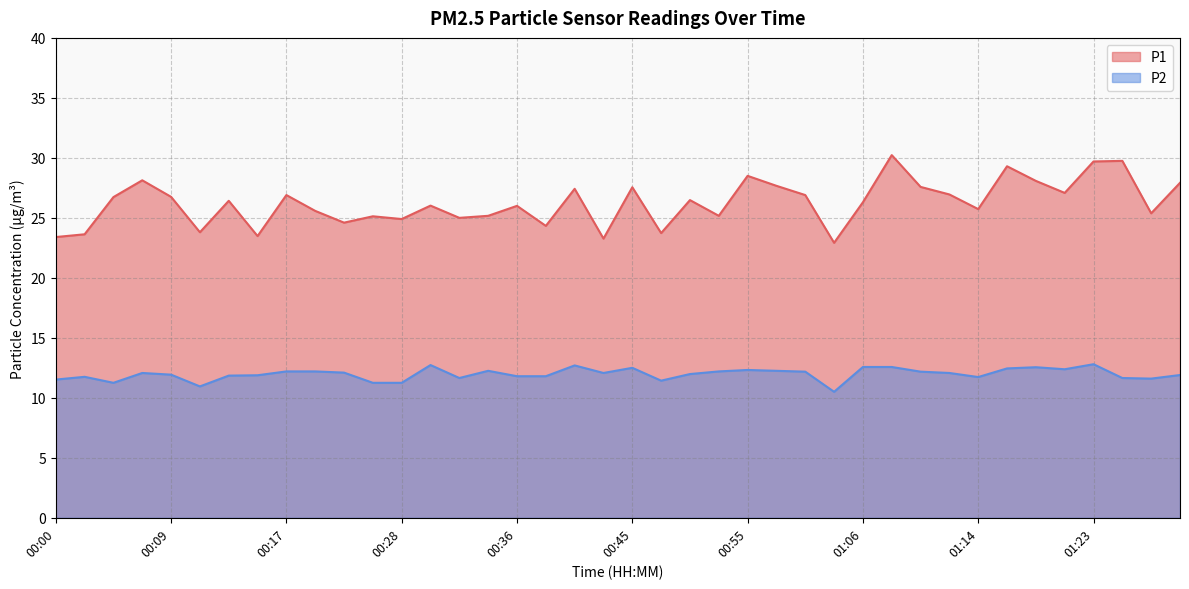

What are all the series names shown in the legend?

P1, P2